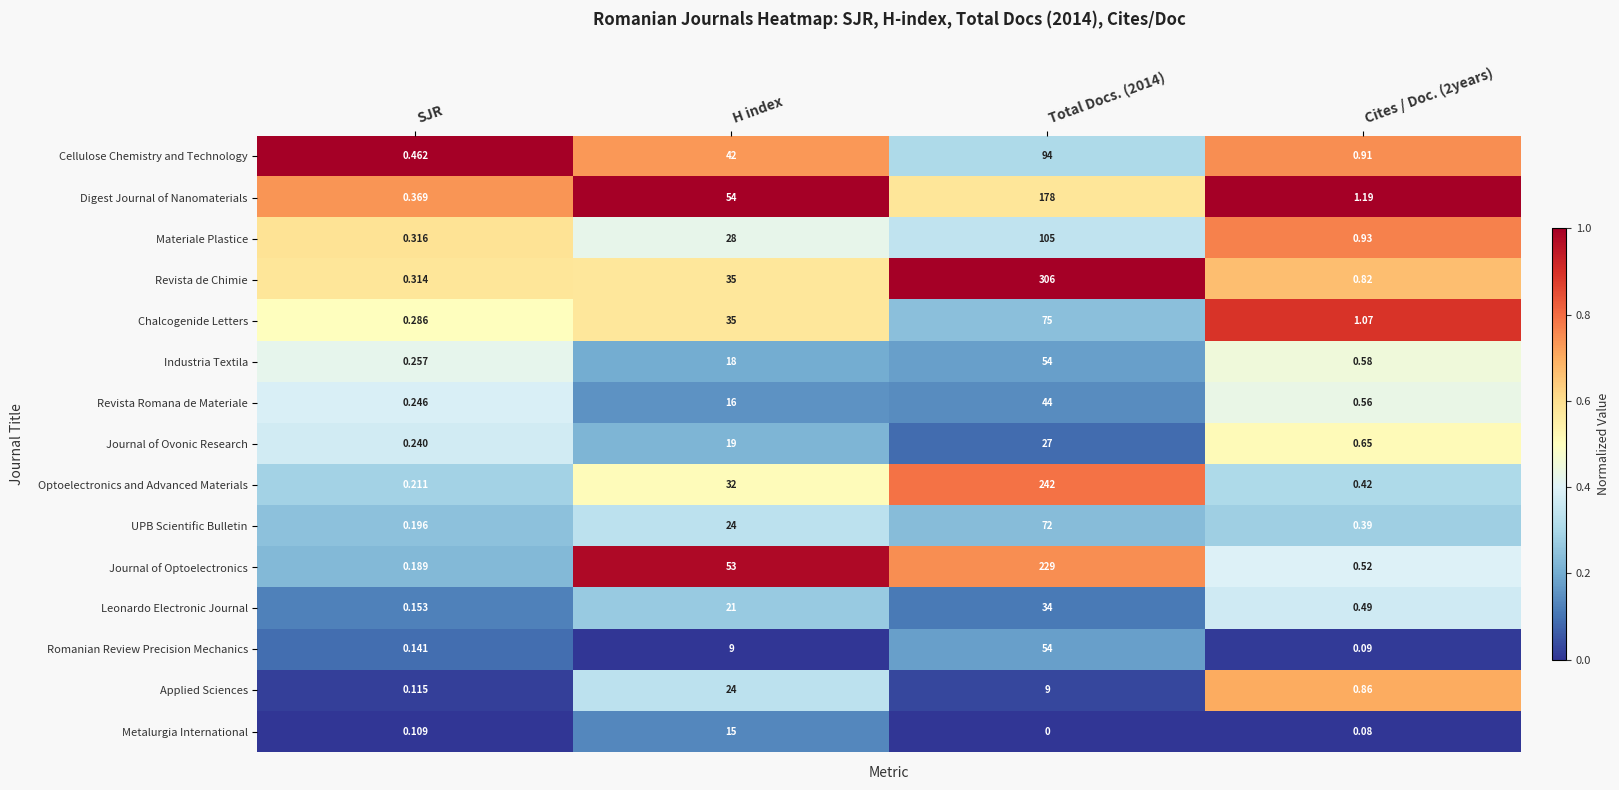

Which series changed the most between Total Docs. (2014) and Cites / Doc. (2years)?

Revista de Chimie